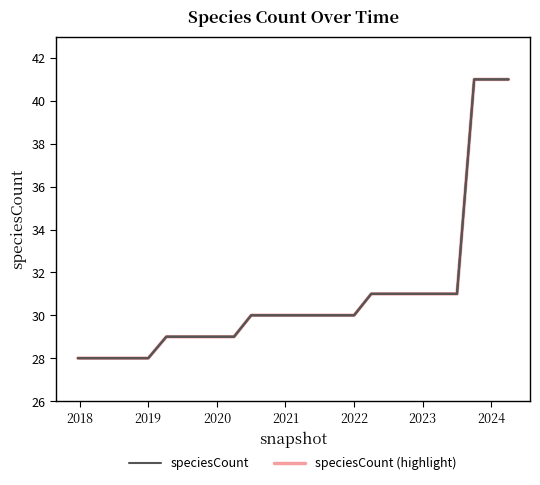

Does the chart have visible grid lines?

No